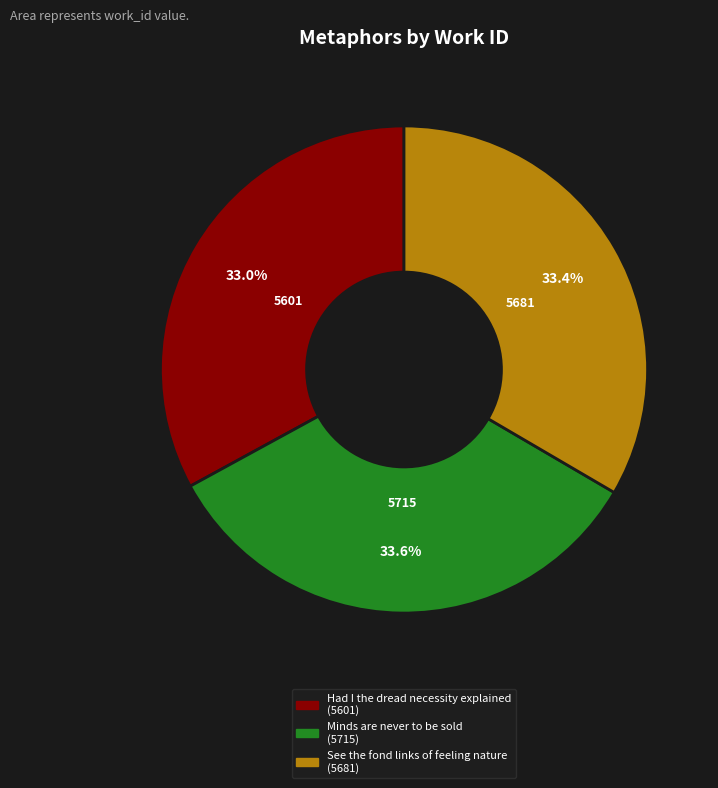

What is the total percentage of Minds are never to be sold and See the fond links of feeling nature?

67.0%